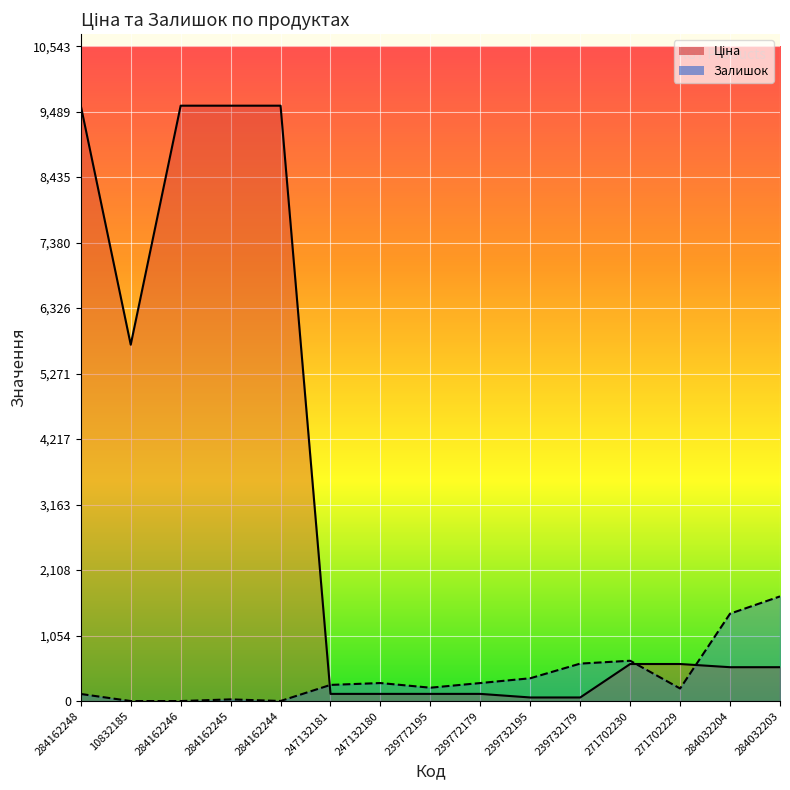

List the series in order of their overall mean, lowest first.

Залишок, Ціна